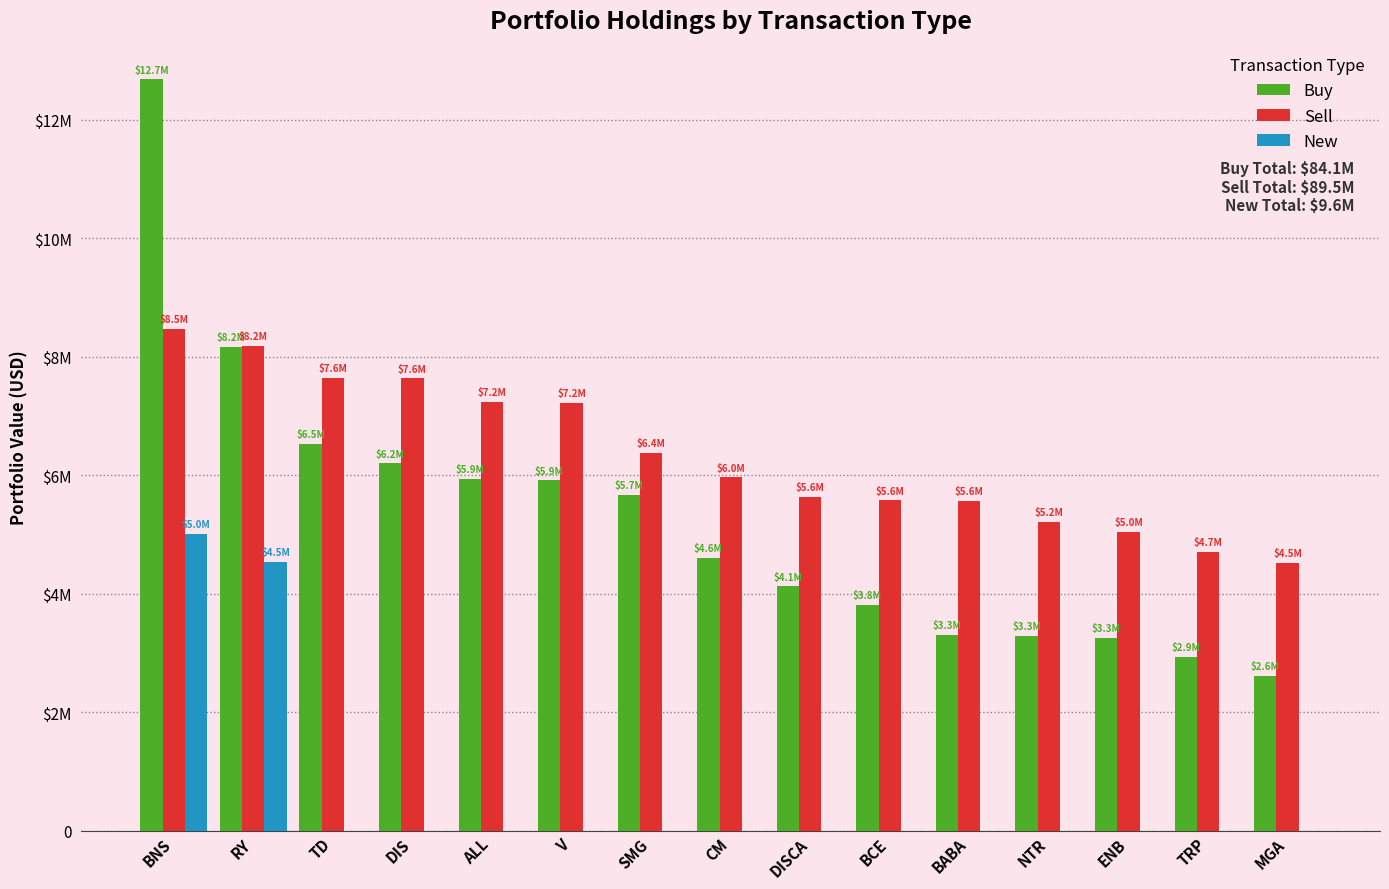

Is it true that New equals 2108935 at ALL?

False